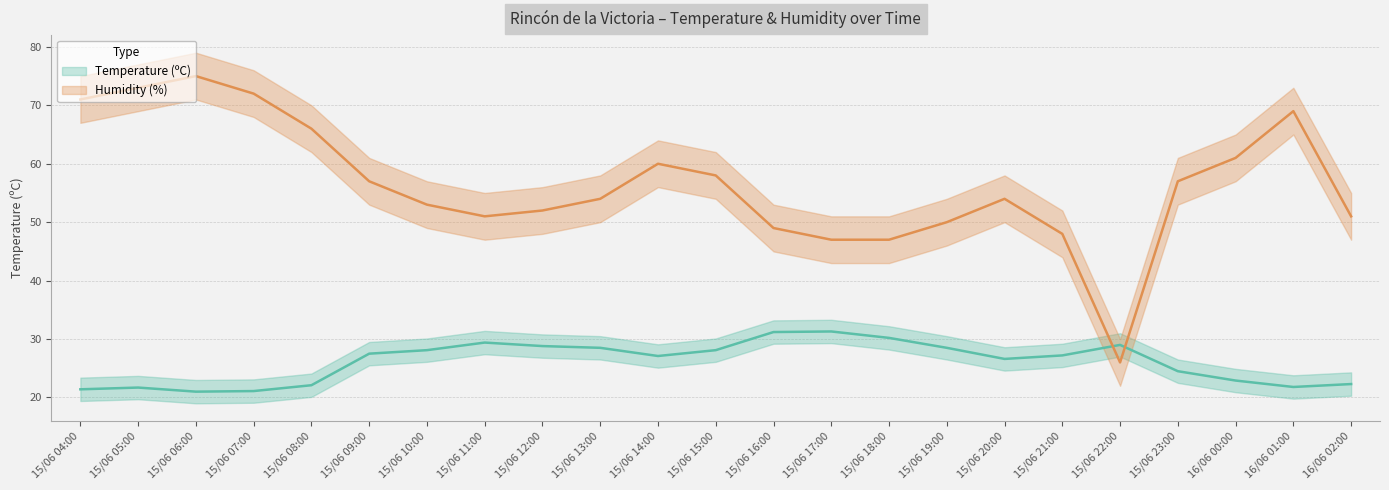

Is the value of Humidity (%) at 15/06 06:00 greater than the value of Temperature (ºC) at 16/06 00:00?

Yes